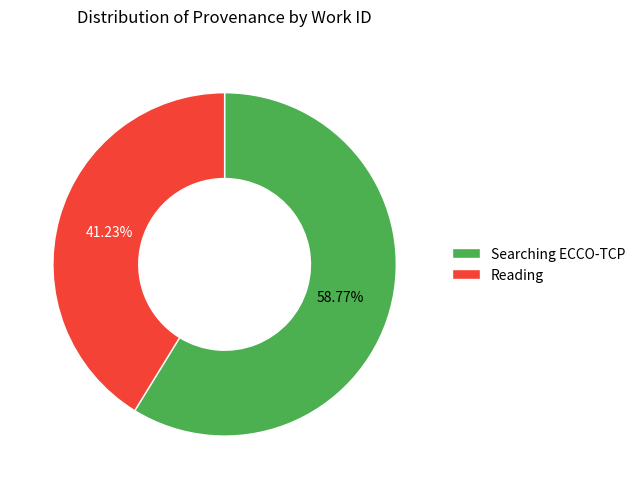

Approximately how many times larger is the value at Searching ECCO-TCP compared to Reading?

1.4